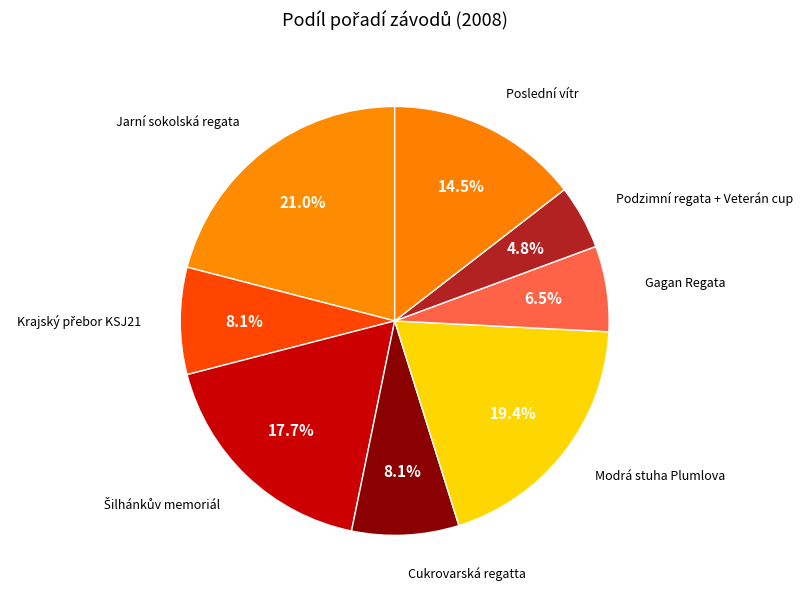

Count the number of slices in the pie.

8